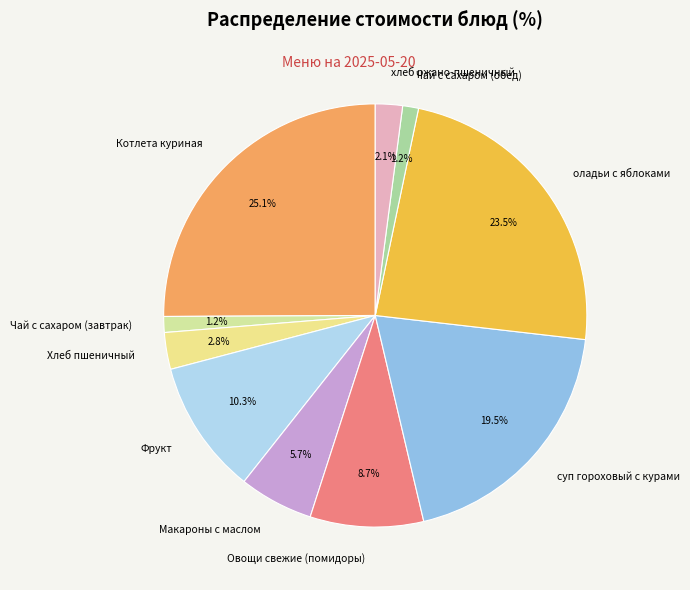

Is Котлета куриная the majority of the pie?

No